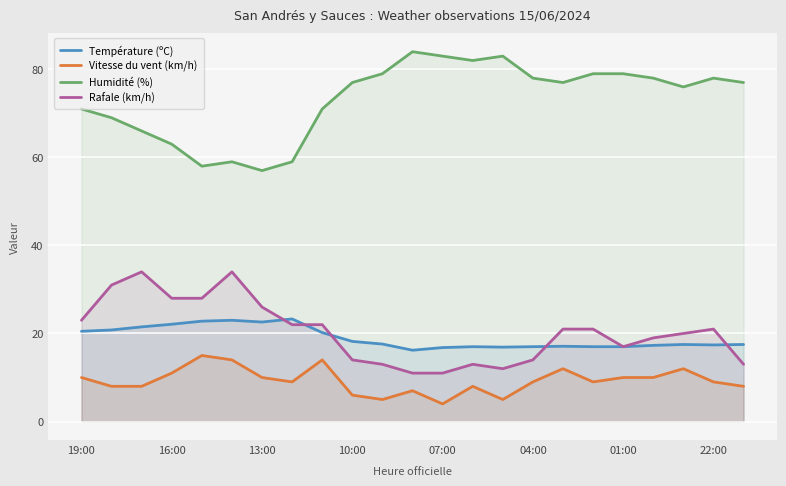

Which series has the widest spread of values?

Humidité (%)